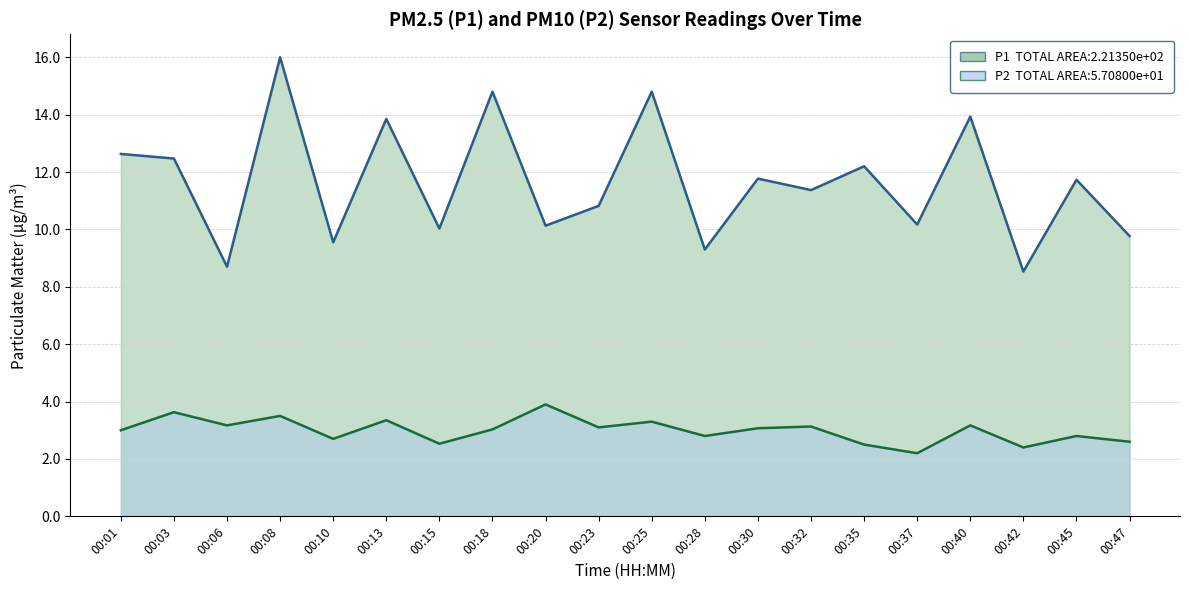

What is the difference between the second highest and second lowest values in the P1 series?

6.1